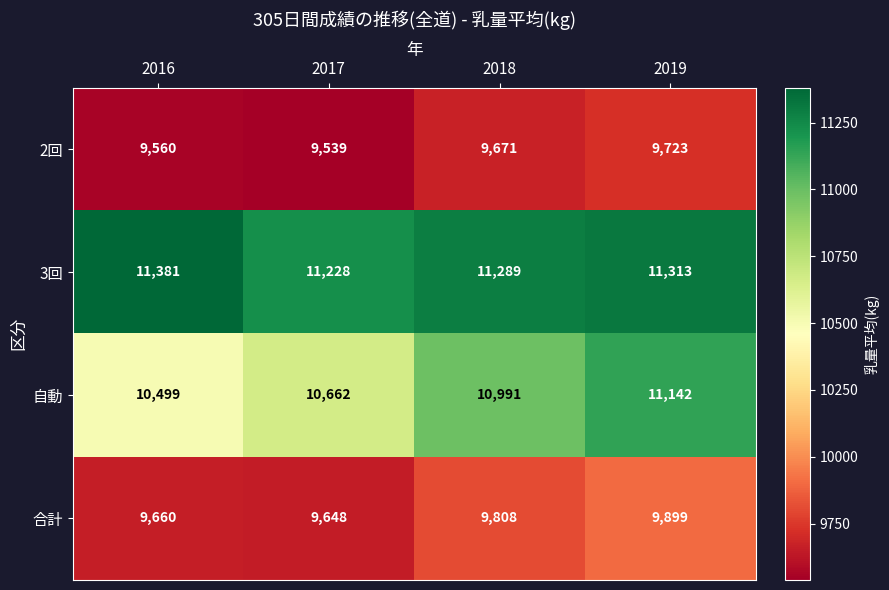

At which label is 自動 closest to 10820?

2017